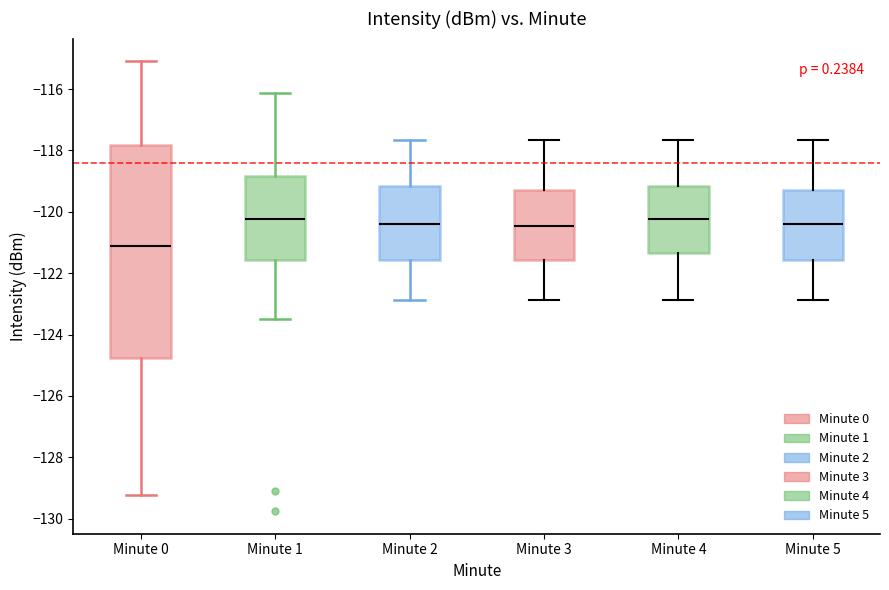

Comparing the boxes themselves (not the whiskers), which one is the tallest?

Minute 0